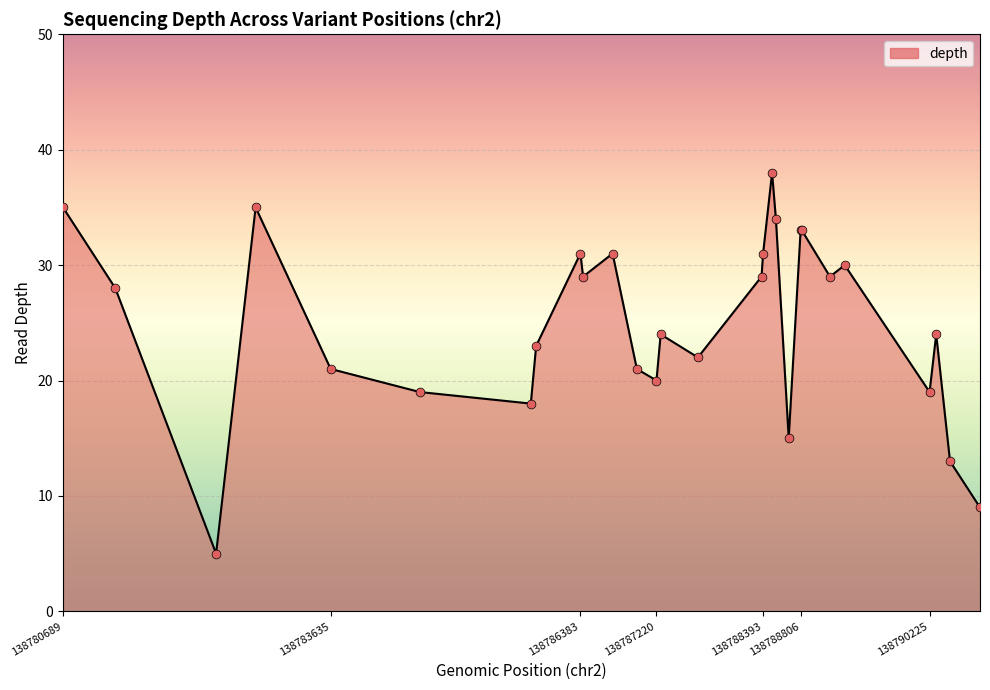

Which series has the largest total across all categories?

depth (line)